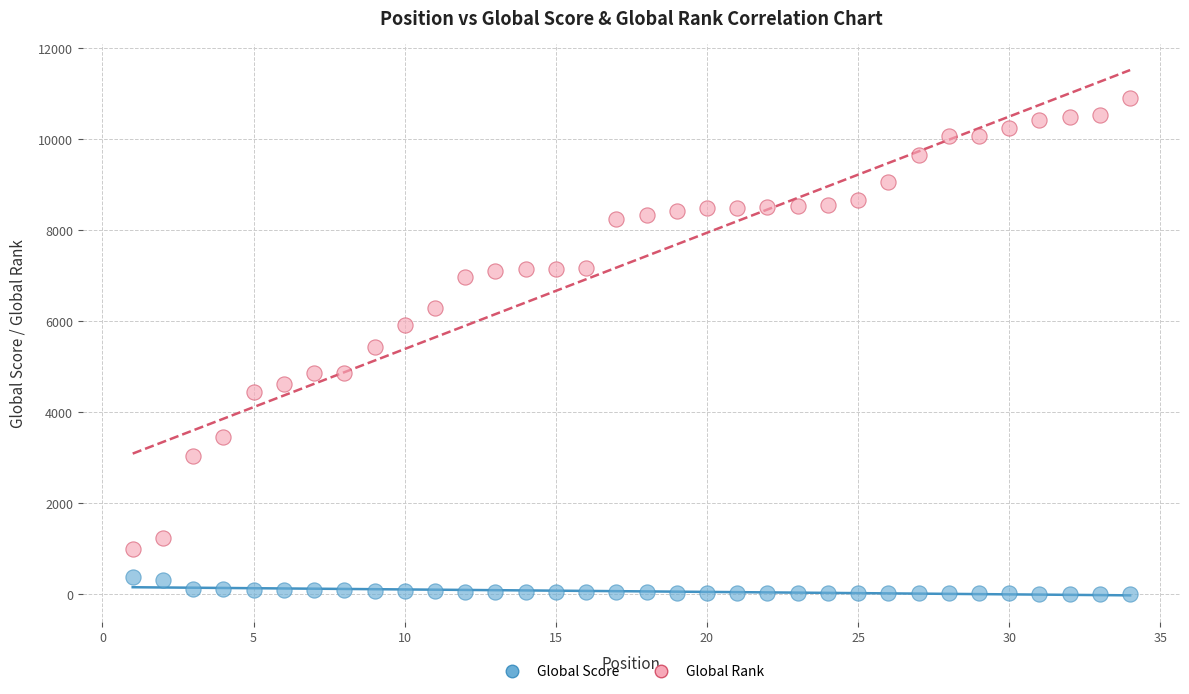

Which series contains the highest Y value?

Global Rank